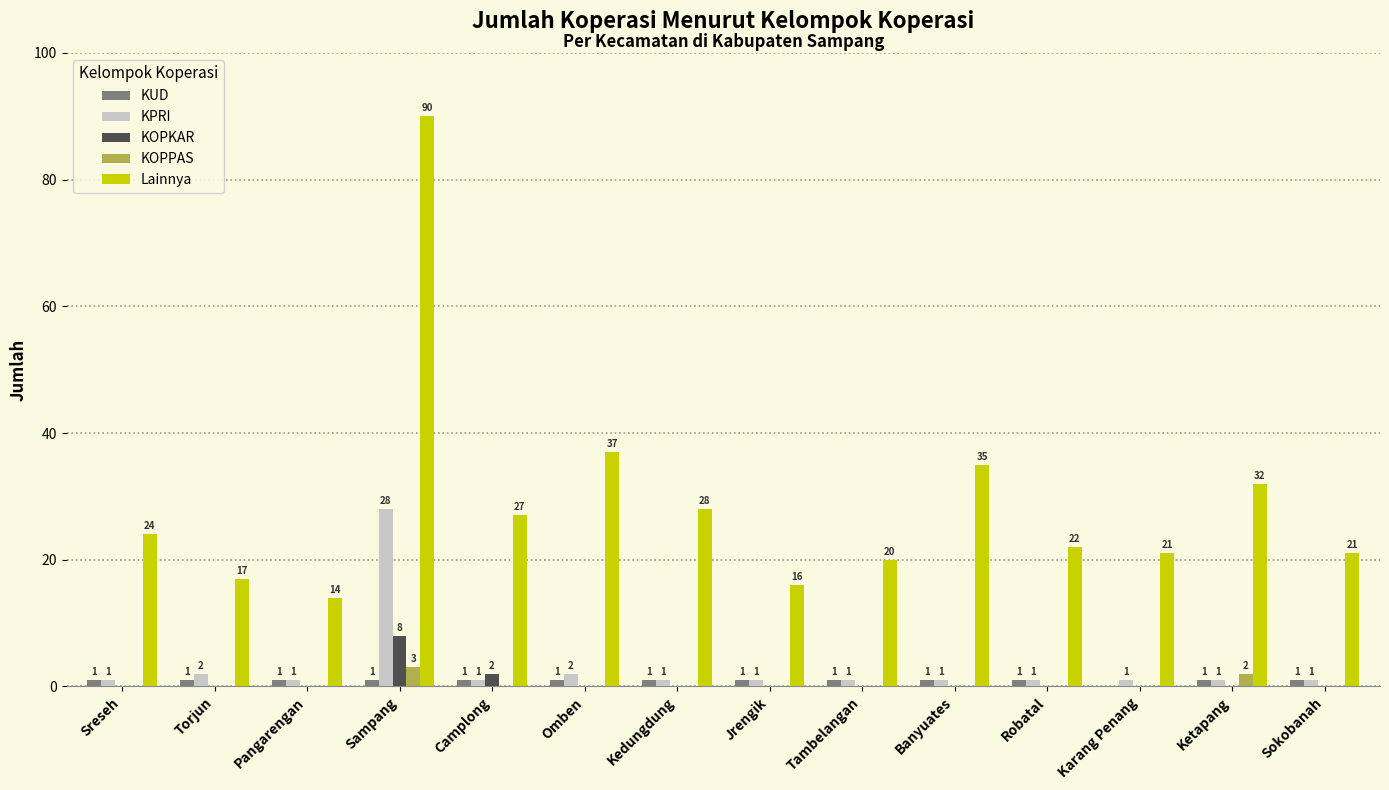

Is the value of KOPKAR at Sampang greater than the value of Lainnya at Sampang?

No